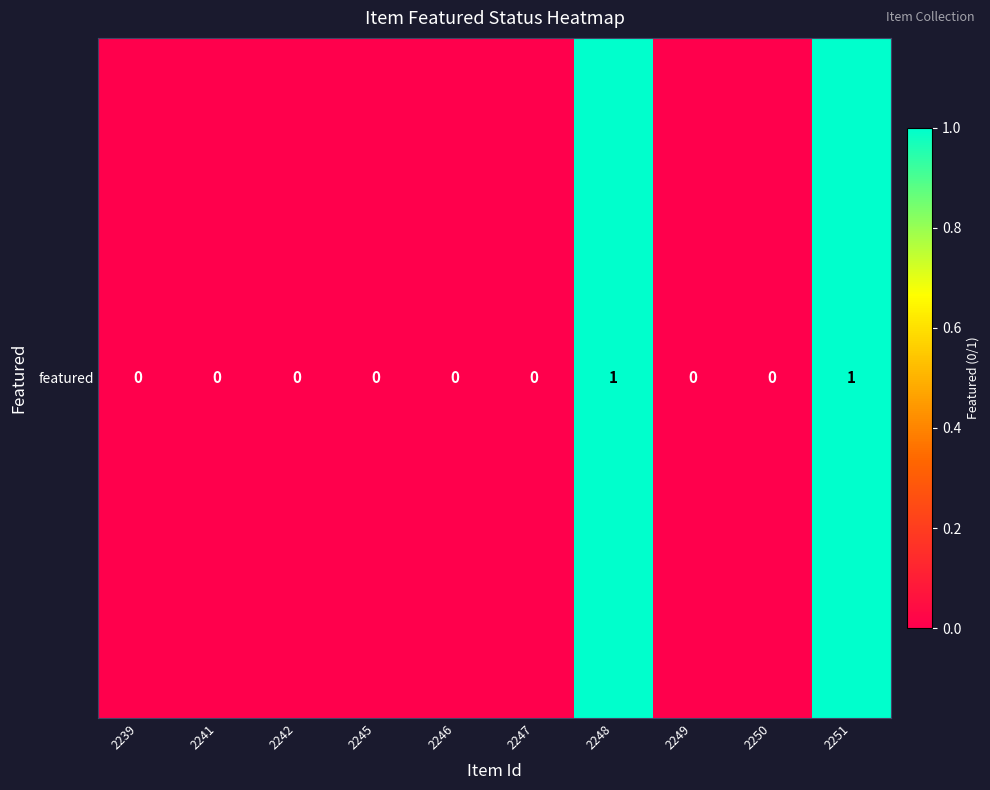

Reading left to right, list all the values displayed in this chart.

2239=0	2241=0	2242=0	2245=0	2246=0	2247=0	2248=1	2249=0	2250=0	2251=1